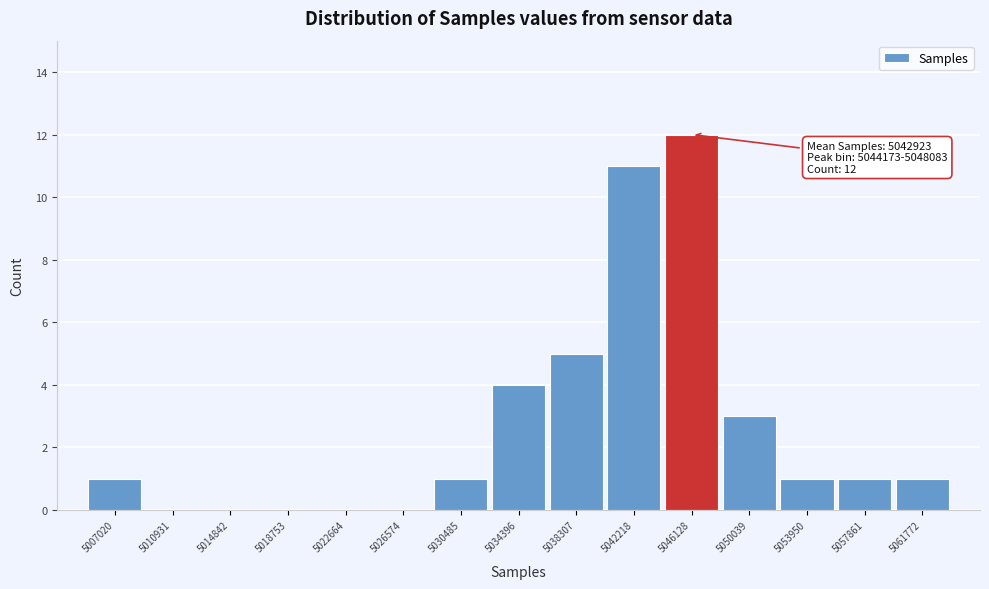

Over which range of the x-axis is the bar tallest?

5044000 to 5048000